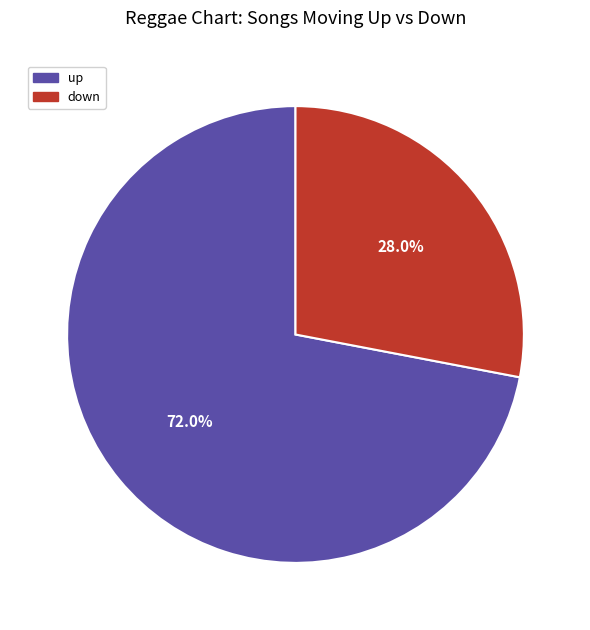

Which category has the smallest portion of the pie?

down